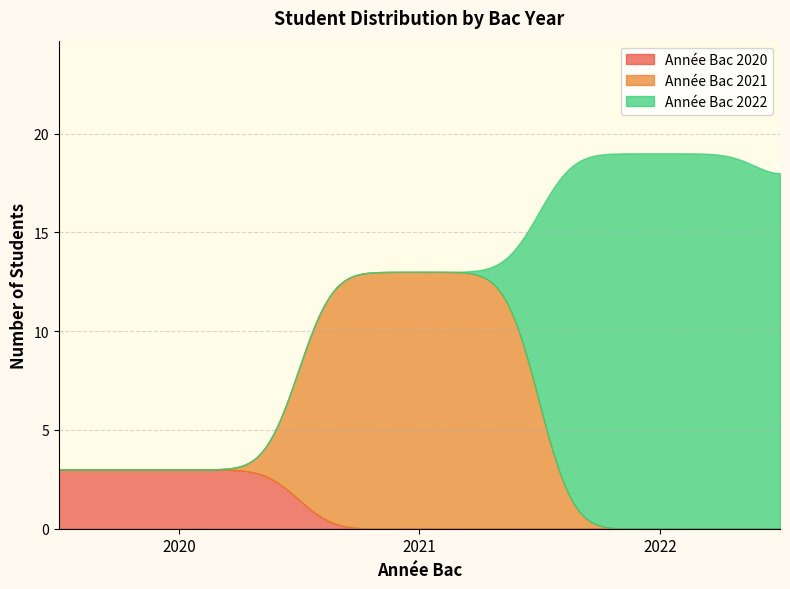

True or false: 2020 has a value of 1 at groupe1 - 2021.

False